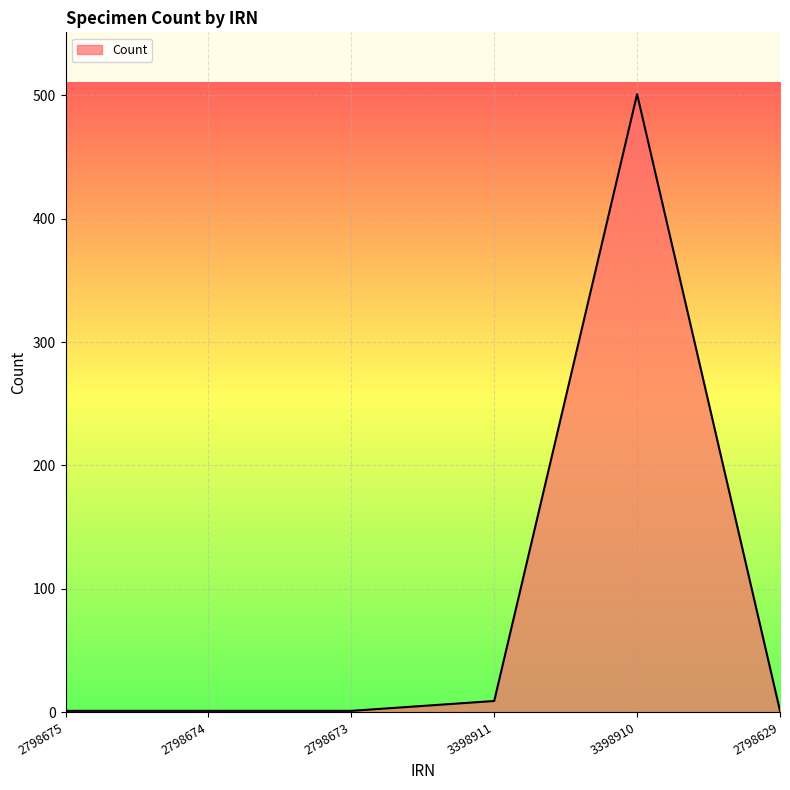

Which category has the highest value across all series?

3398910